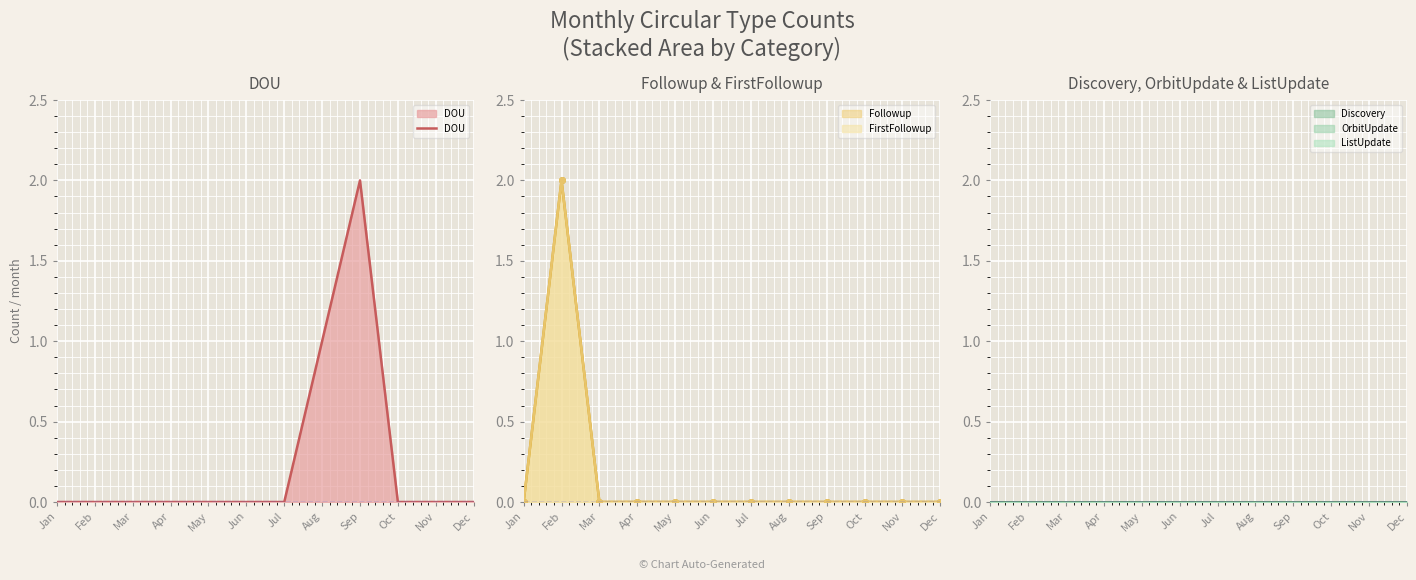

The chart shows a value of -1 at Apr. True or false?

False